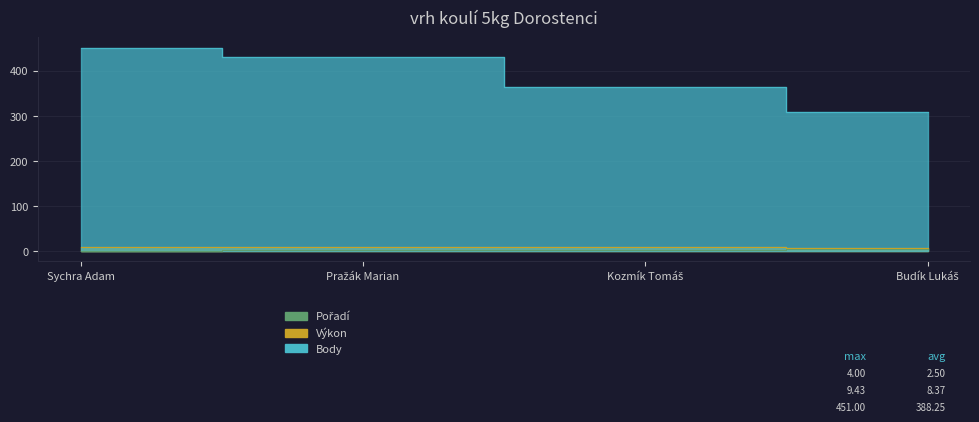

How many lines are shown in the chart?

3